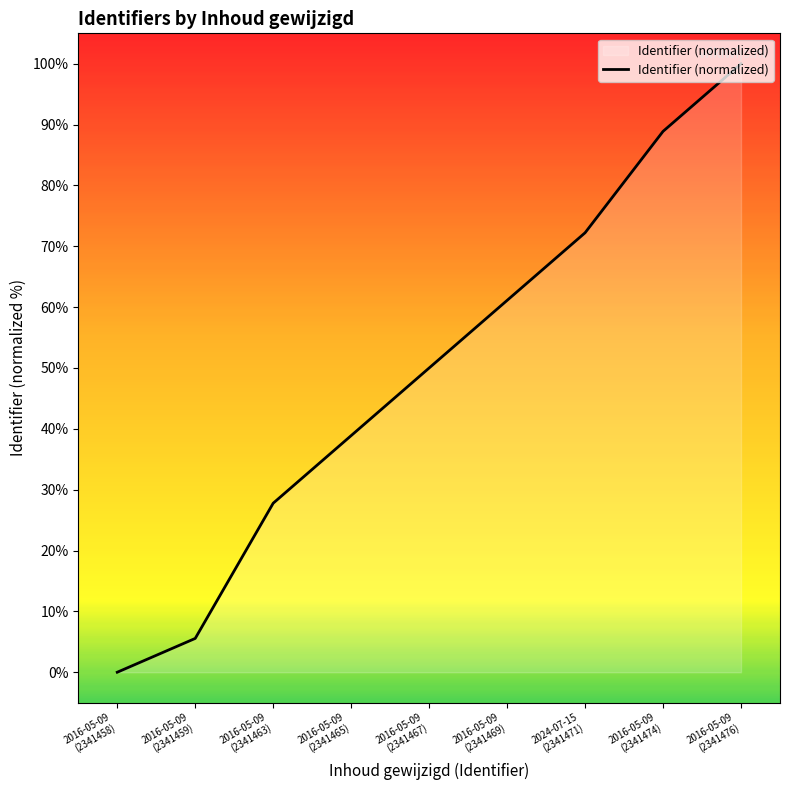

True or false: the data has more than 2 interior local peaks.

False